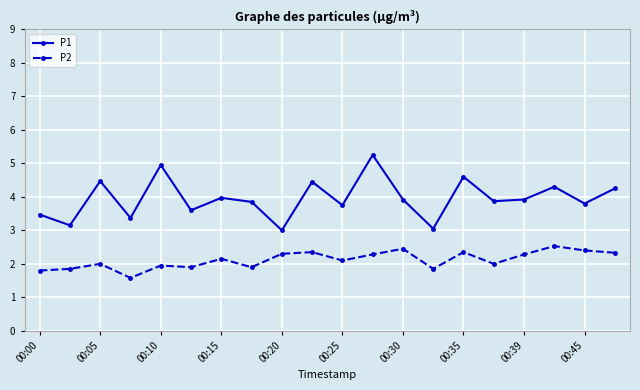

True or false: P1 has more than 0 points higher than both neighbors.

True